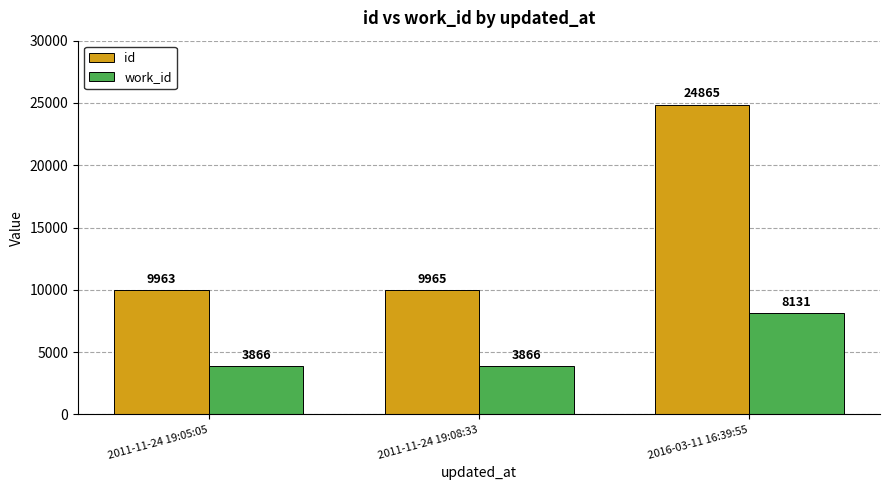

Does the chart contain stacked bars?

No